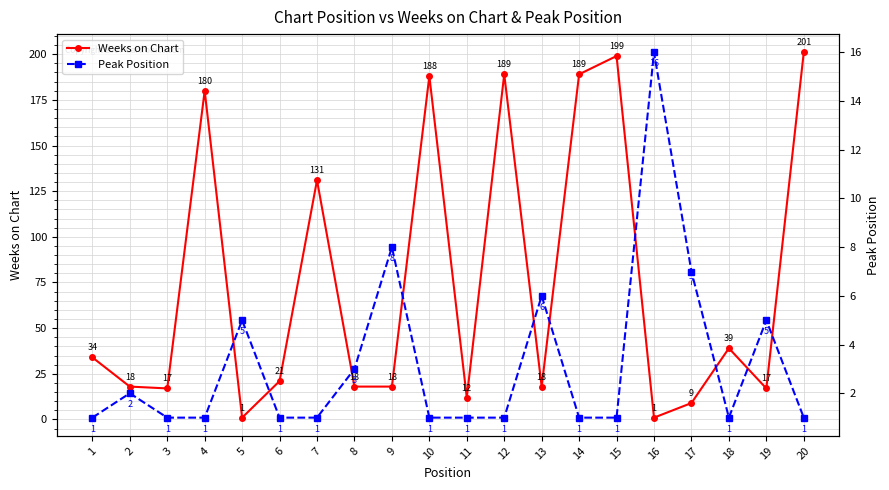

List the labels in order of Weeks on Chart value, largest first.

20, 15, 12, 14, 10, 4, 7, 18, 1, 6, 2, 8, 9, 13, 3, 19, 11, 17, 5, 16